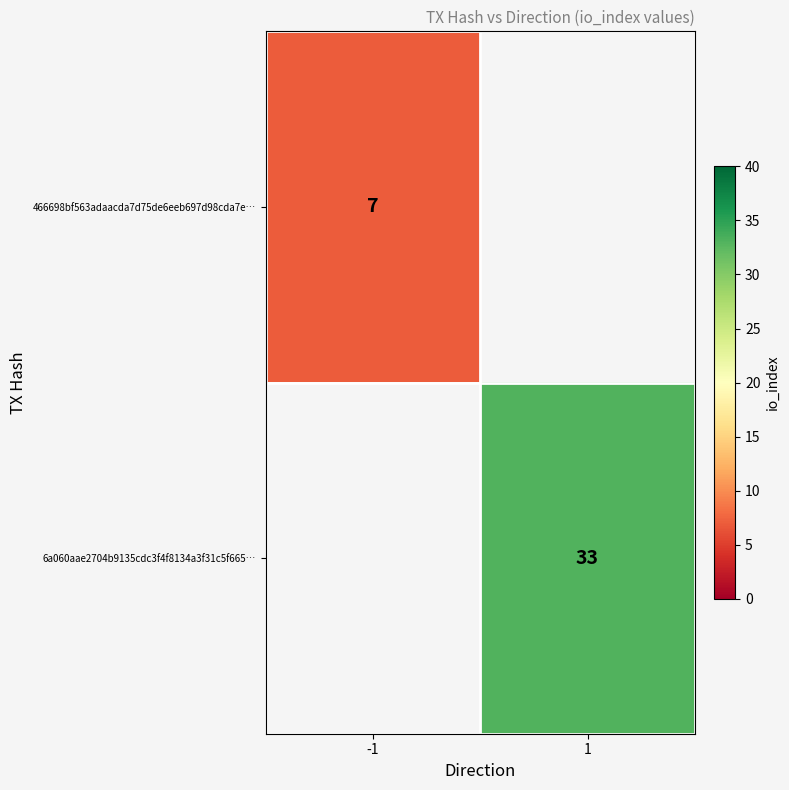

Is it true that 466698bf563adaacda7d75de6eeb697d98cda7e… equals 3 at -1?

False